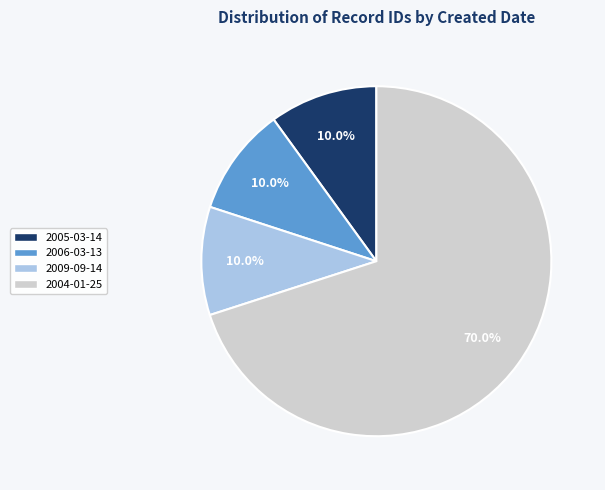

Does any single category account for the majority?

Yes